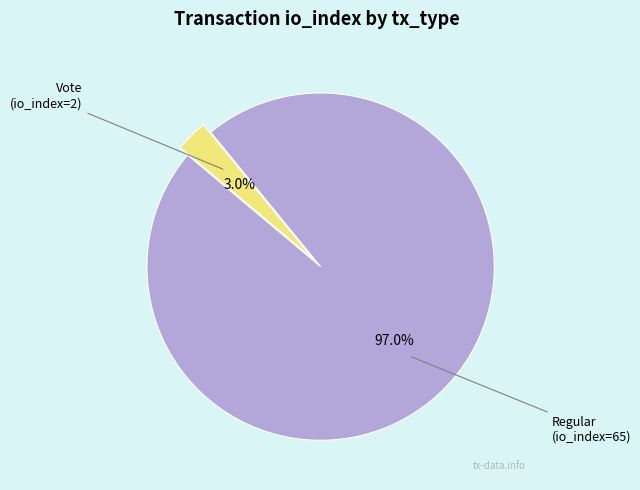

Is there any slice that represents more than half of the pie?

Yes